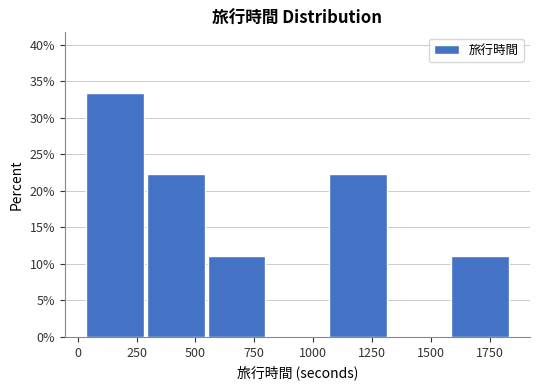

How tall is the bar that spans 1050 to 1350 on the x-axis? Neither the bar edges nor the heights are printed on the chart, so give them approximately, as read against the axes.

22.0